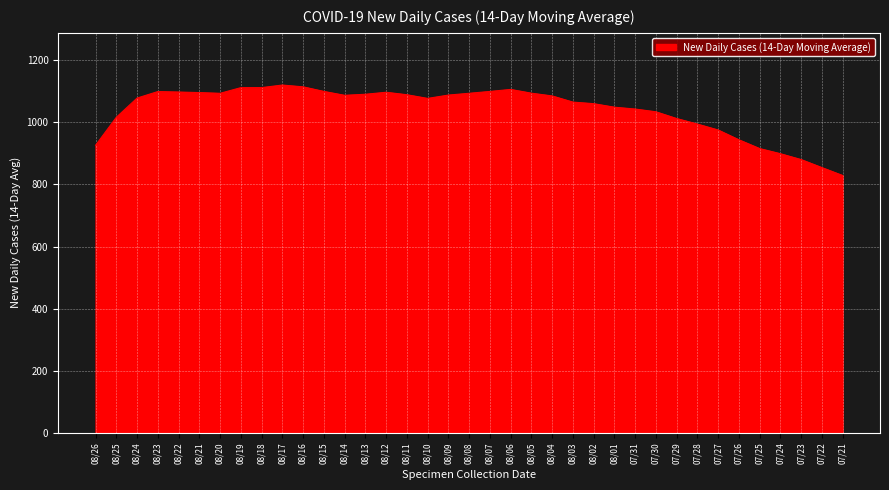

How many lines are shown in the chart?

1